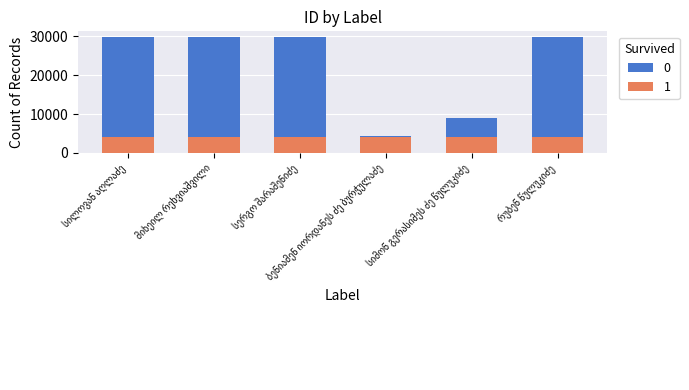

At how many categories does at least one series exceed 16447?

4